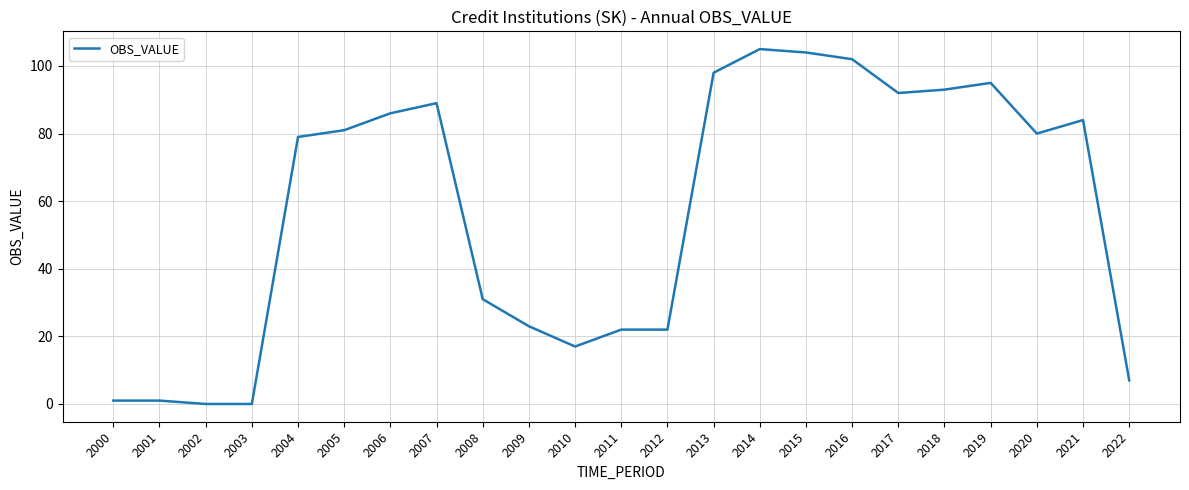

At which label is the value closest to 52?

2008